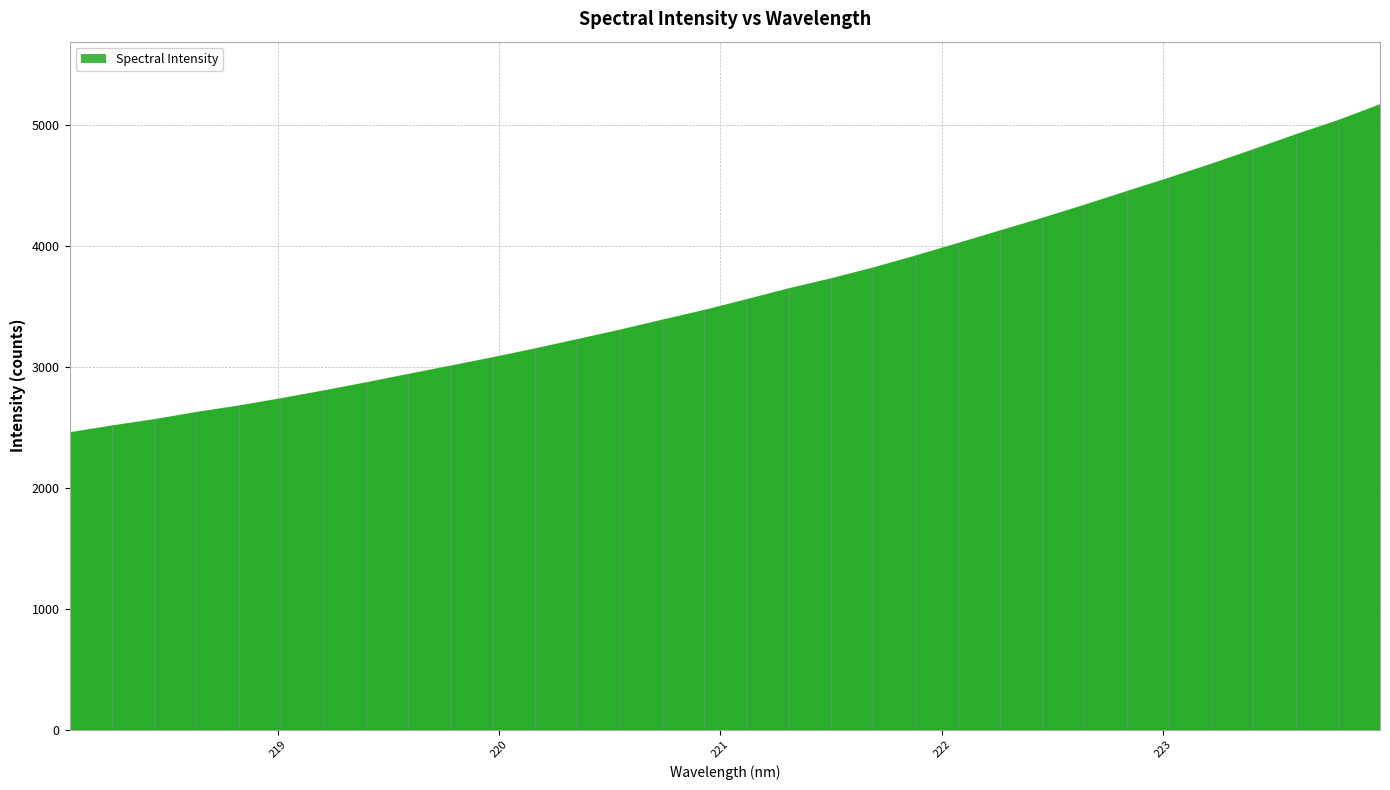

Which category has the highest value across all series?

223.9802